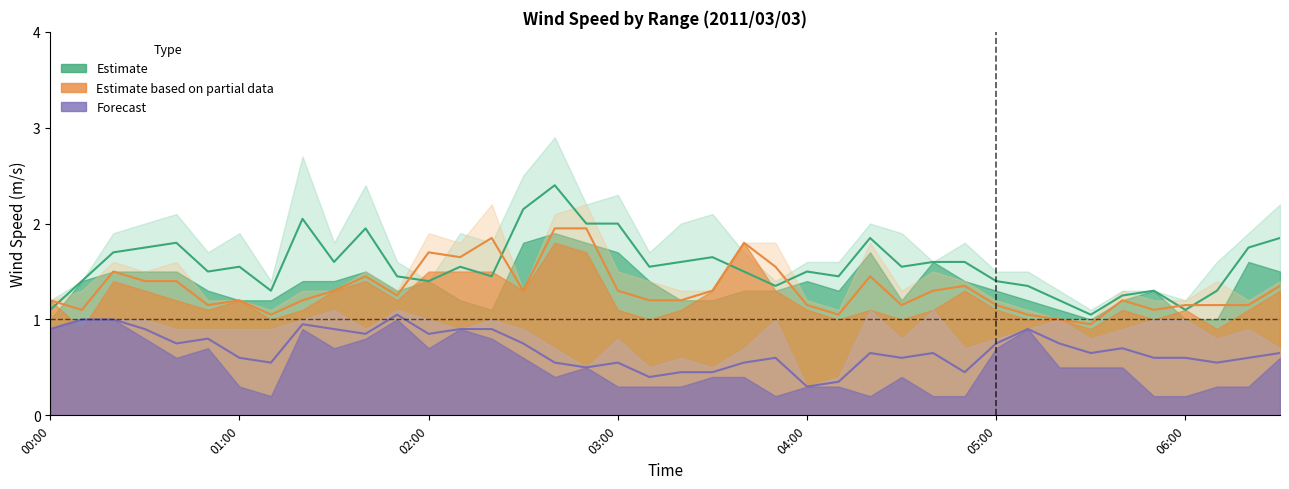

What is the maximum value shown in the chart?

2.9